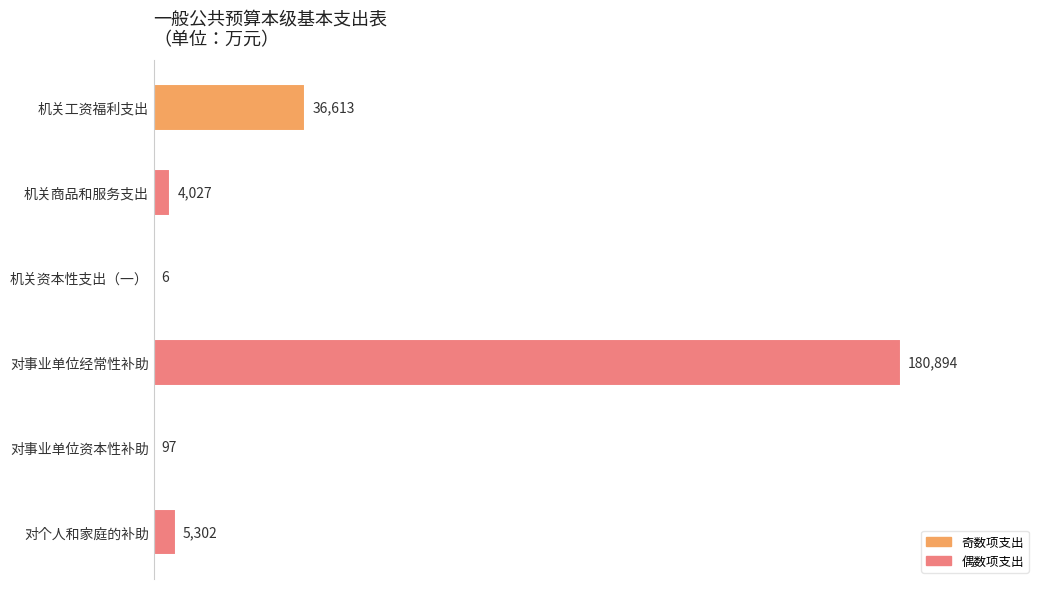

The chart shows a value of 8245 at 机关工资福利支出. True or false?

False